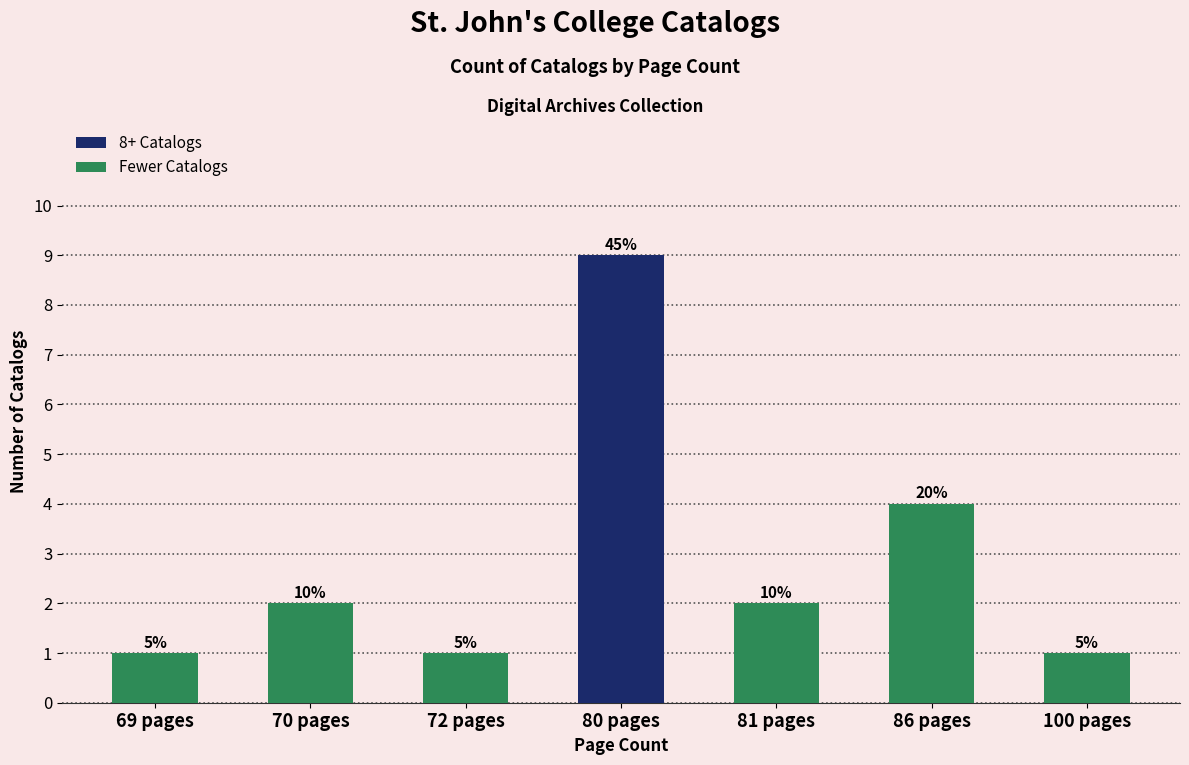

What is the greatest value displayed?

9